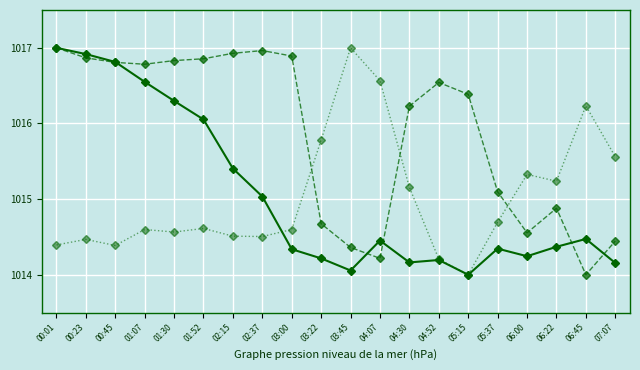

What is the spread (max minus min) of values at 00:01?

2.6